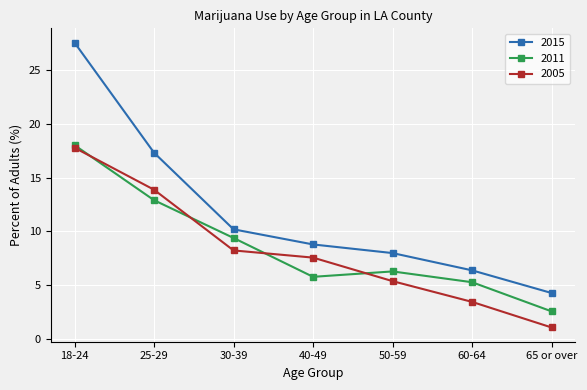

What position from the left is 25-29?

2